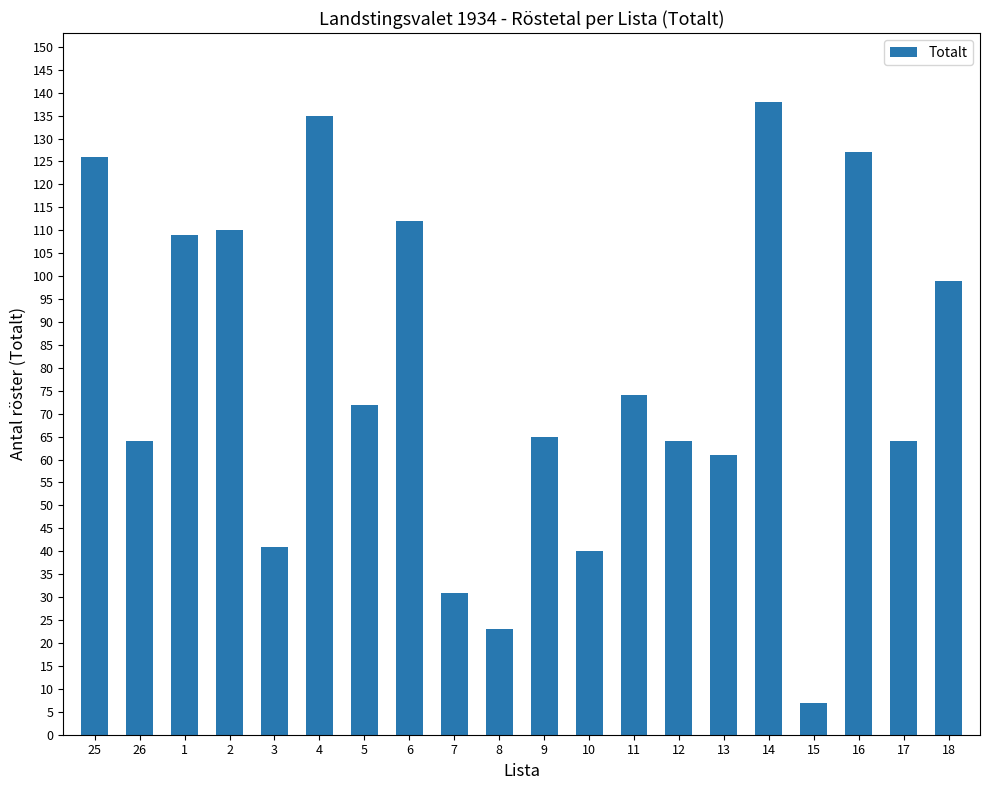

Reading left to right, list all the values displayed in this chart.

25=126	26=64	1=109	2=110	3=41	4=135	5=72	6=112	7=31	8=23	9=65	10=40	11=74	12=64	13=61	14=138	15=7	16=127	17=64	18=99